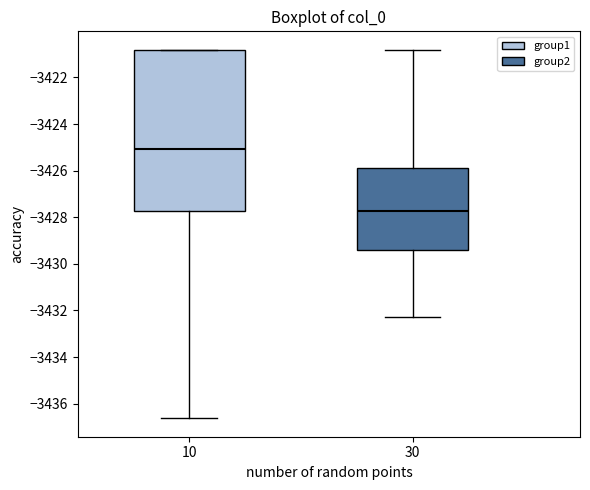

Reading left to right, transcribe this box plot: for each box, give where its median line is, the range the box spans, and where its two whiskers end, as read against the y-axis. The values are not printed on the chart, so give them approximately, as read against the axis.

10: median -3425.0, box -3427.8 to -3420.8, whiskers -3436.6 to -3420.8
30: median -3427.8, box -3429.4 to -3425.8, whiskers -3432.2 to -3420.8